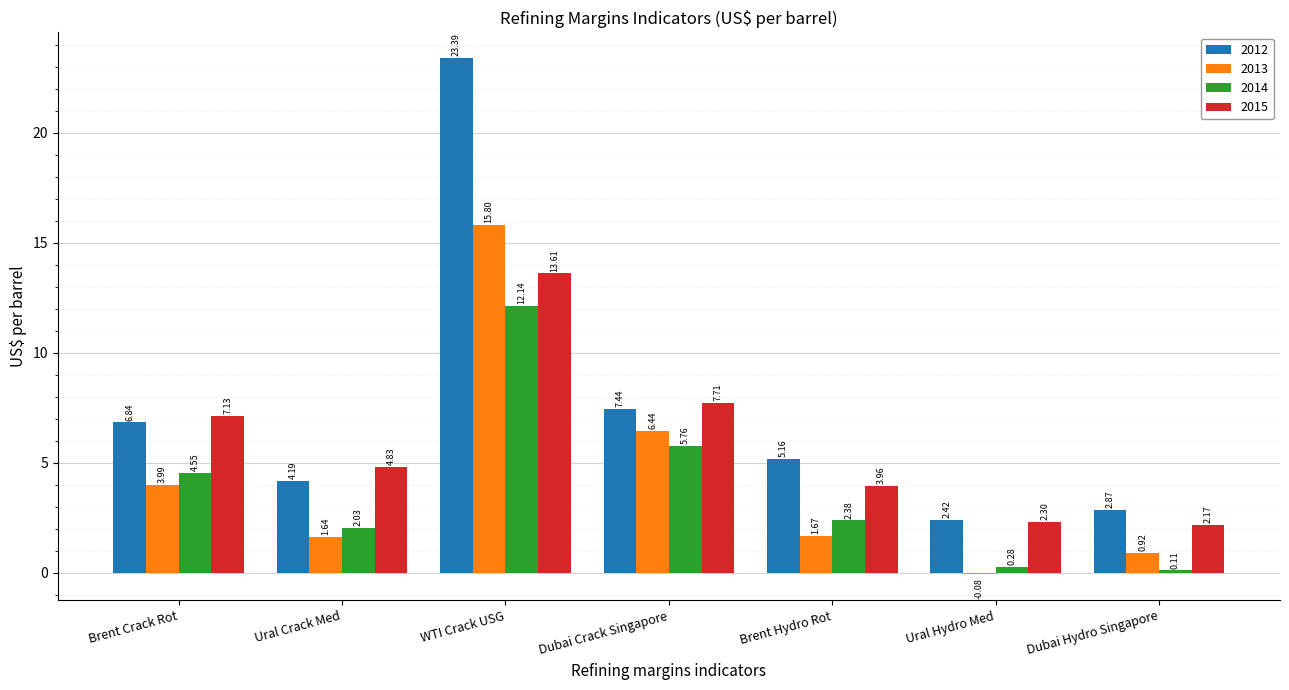

What is the sum of all 2013 values?

30.4